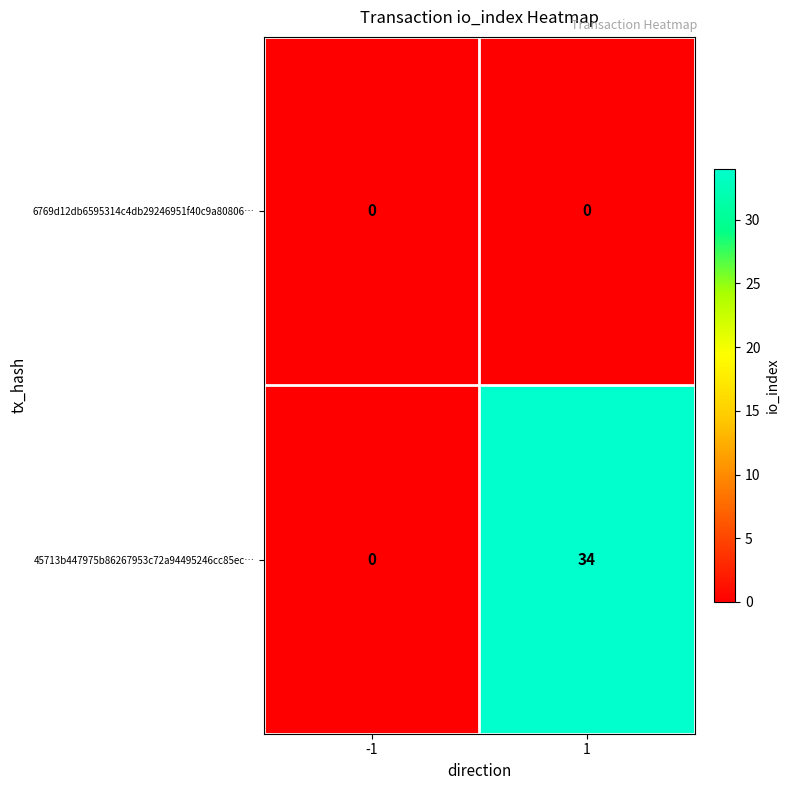

List the series in order of their peak value, lowest first.

6769d12db6595314c4db29246951f40c9a80806…, 45713b447975b86267953c72a94495246cc85ec…